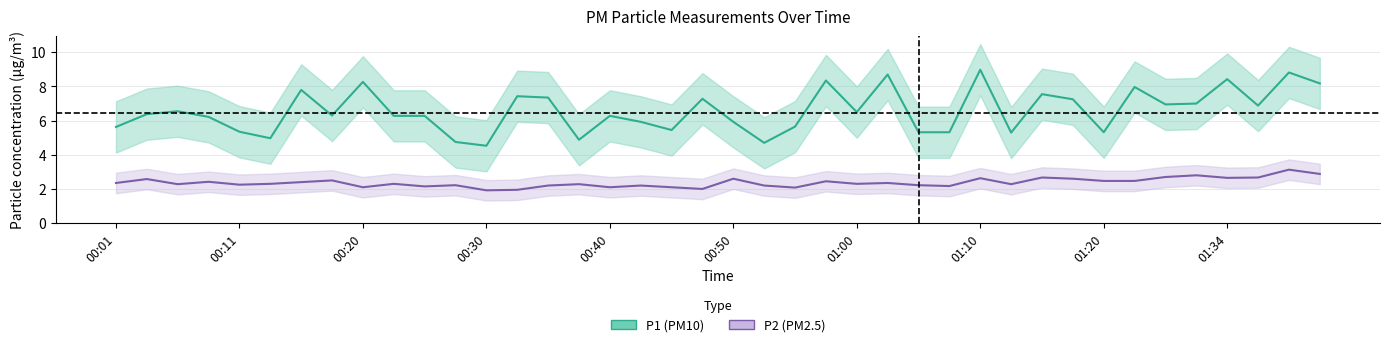

Which series has the largest range (max minus min)?

P1